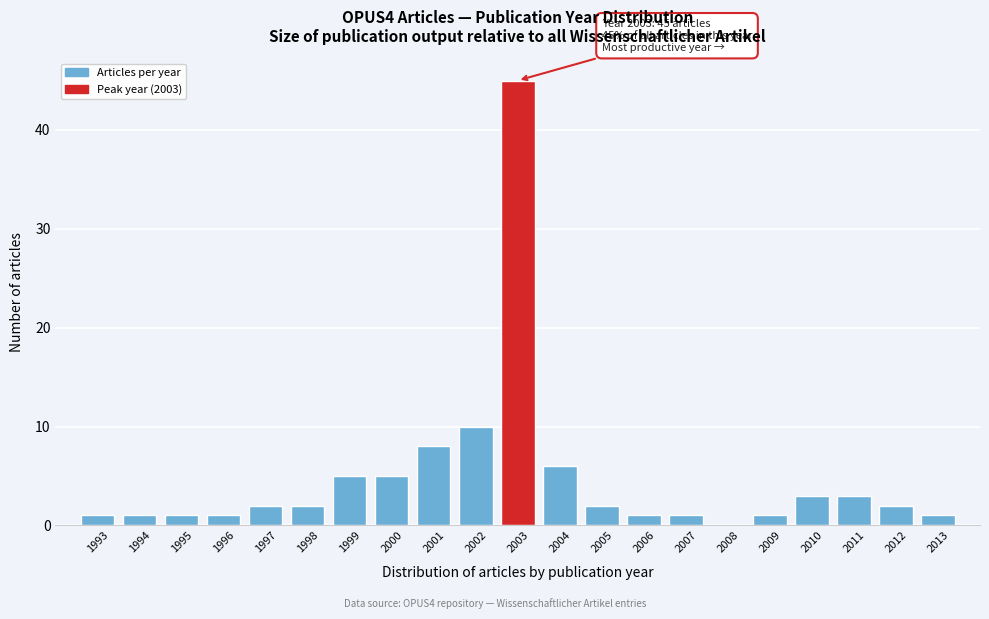

Reading left to right, list all the values displayed in this chart.

1993=1	1994=1	1995=1	1996=1	1997=2	1998=2	1999=5	2000=5	2001=8	2002=10	2003=45	2004=6	2005=2	2006=1	2007=1	2008=0	2009=1	2010=3	2011=3	2012=2	2013=1